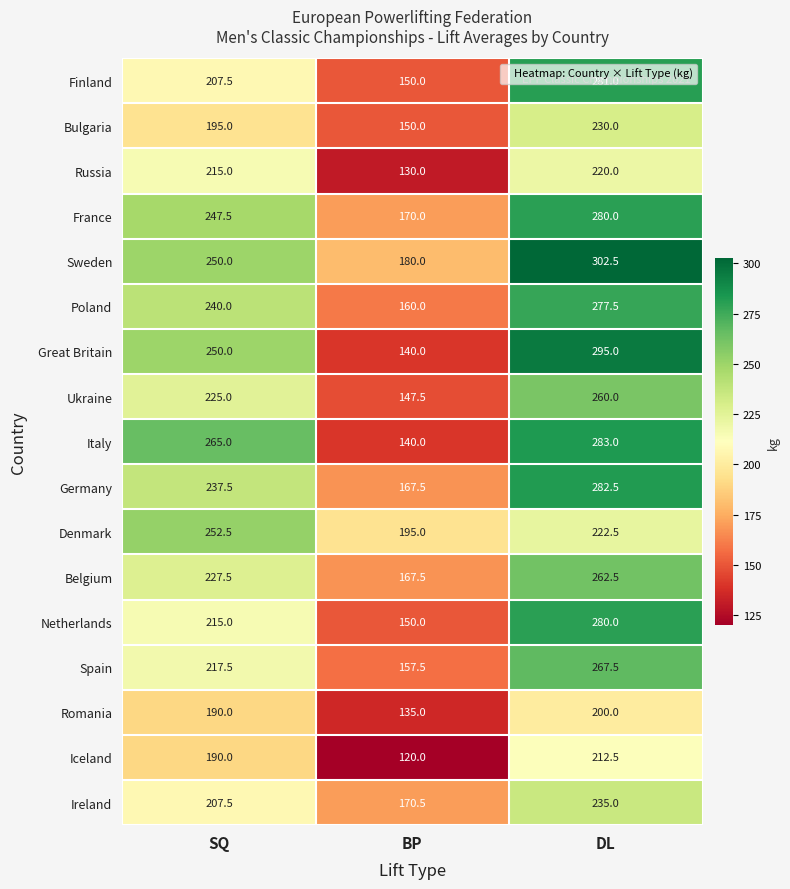

Which series has the largest range (max minus min)?

Great Britain